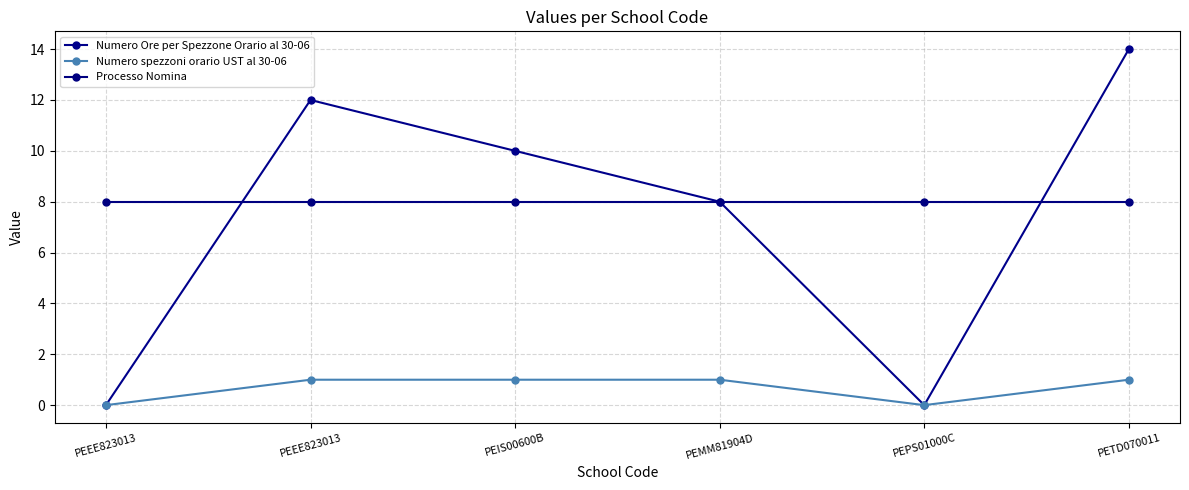

What is the average value of the Numero Ore per Spezzone Orario al 30-06 series?

7